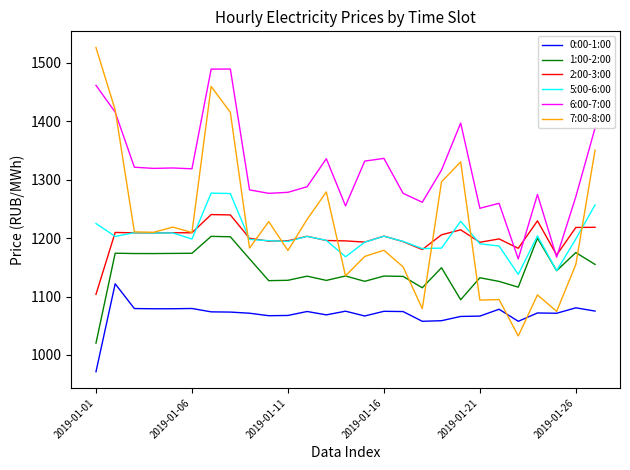

What is the difference between the maximum and second lowest values in the 5:00-6:00 series?

132.7